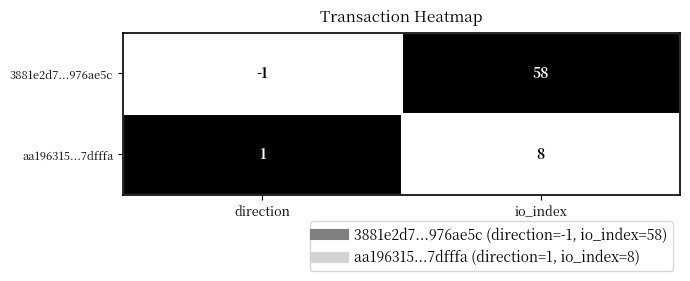

List the series in order of their peak value, highest first.

3881e2d7...976ae5c, aa196315...7dfffa